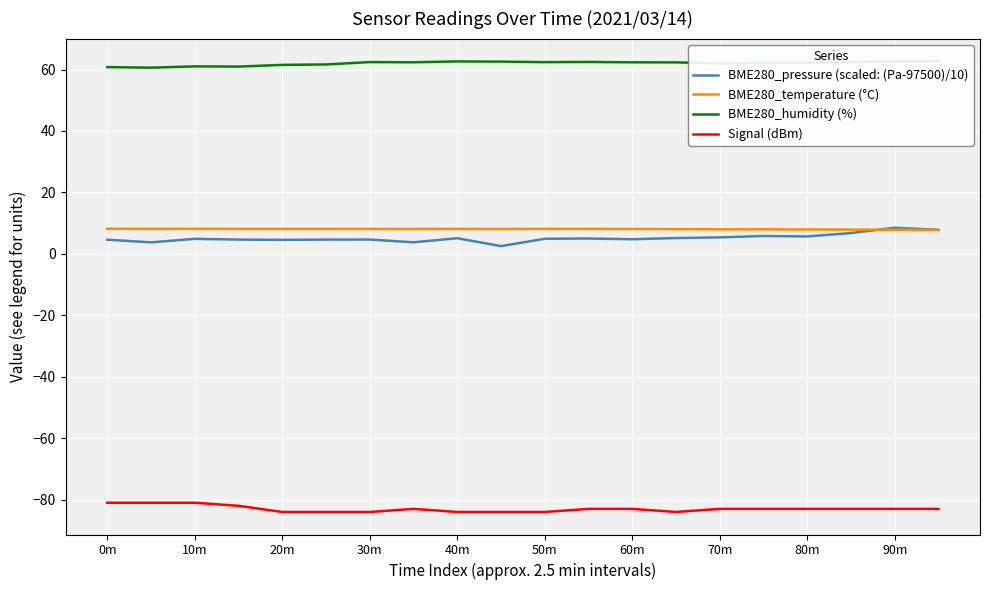

What is the difference between the maximum and second lowest values in the BME280_pressure (scaled: (Pa-97500)/10) series?

4.8